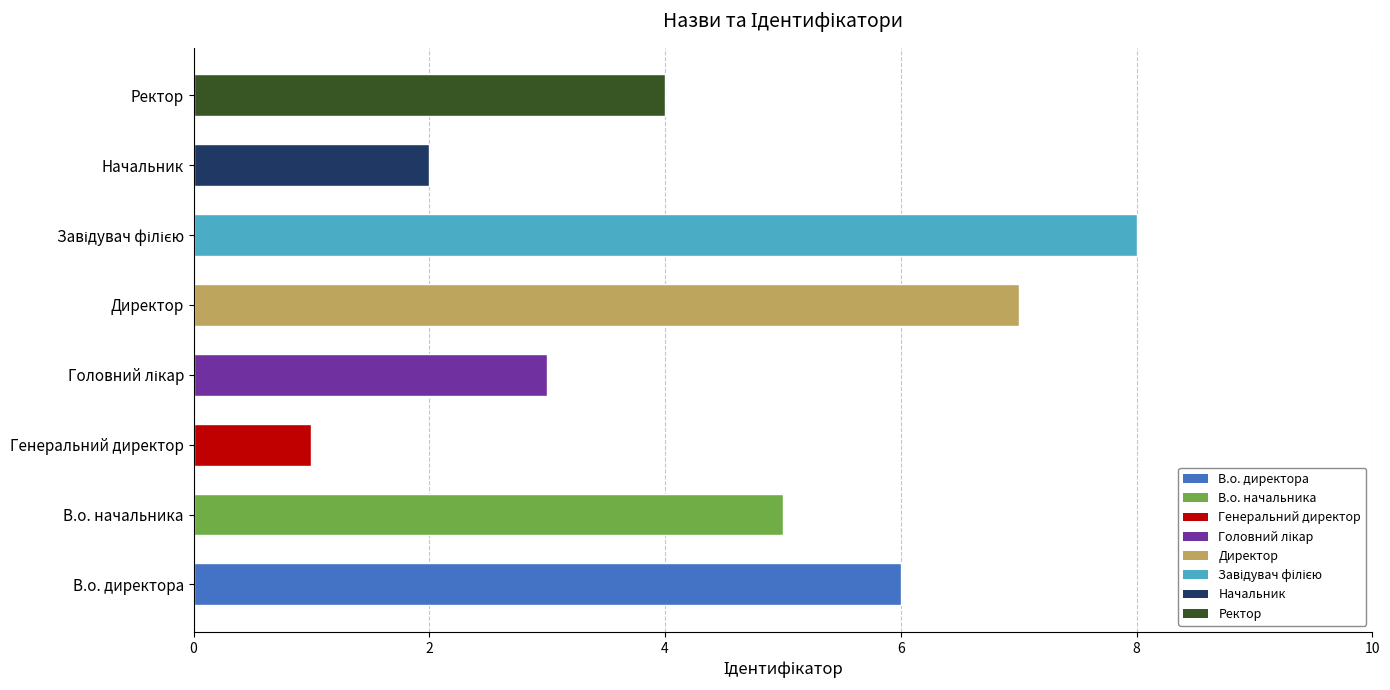

How many values are below 5?

4